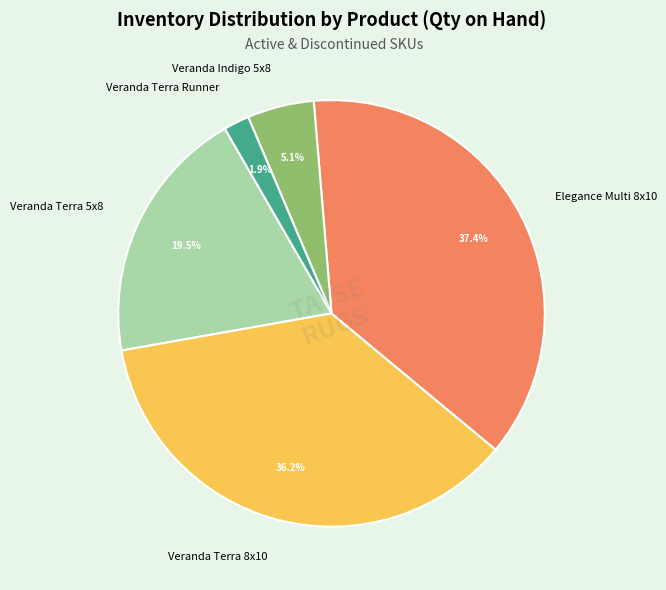

Is there any slice that represents more than half of the pie?

No